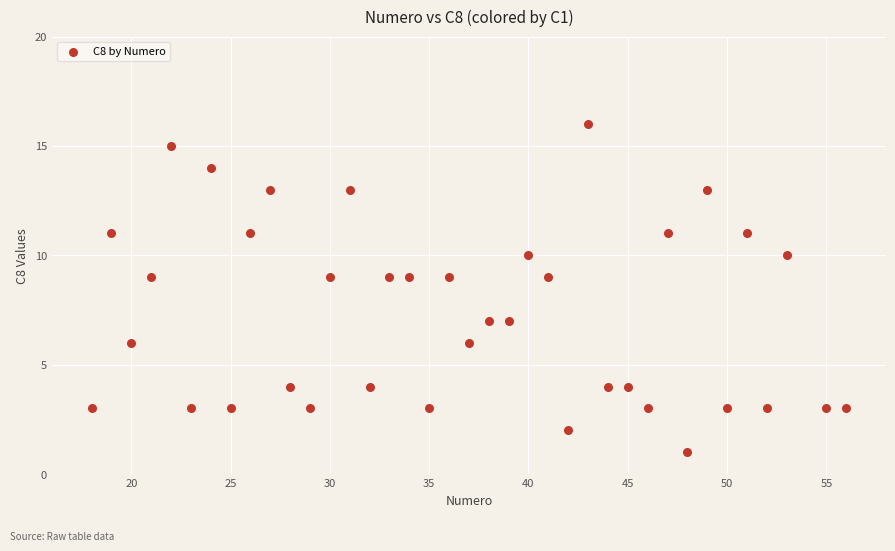

What is the range of X values (max minus min)?

38